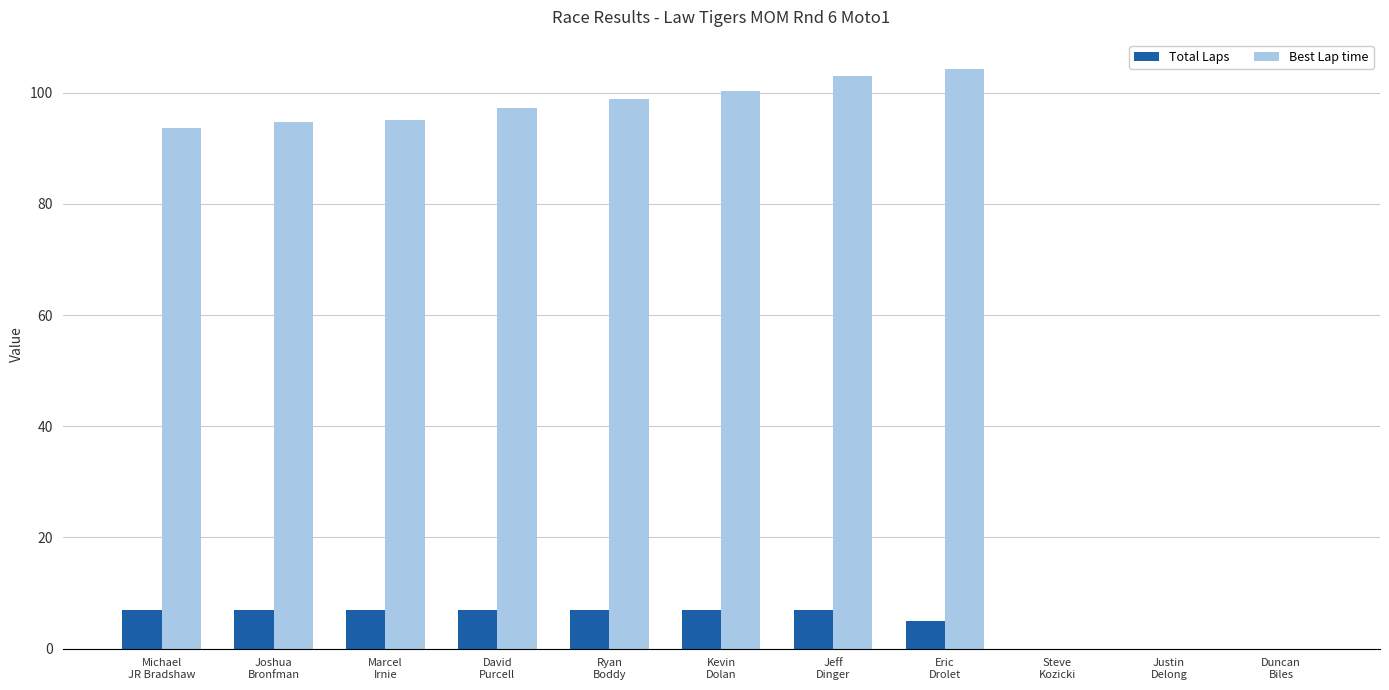

What is the sum of all Best Lap time values?

787.0